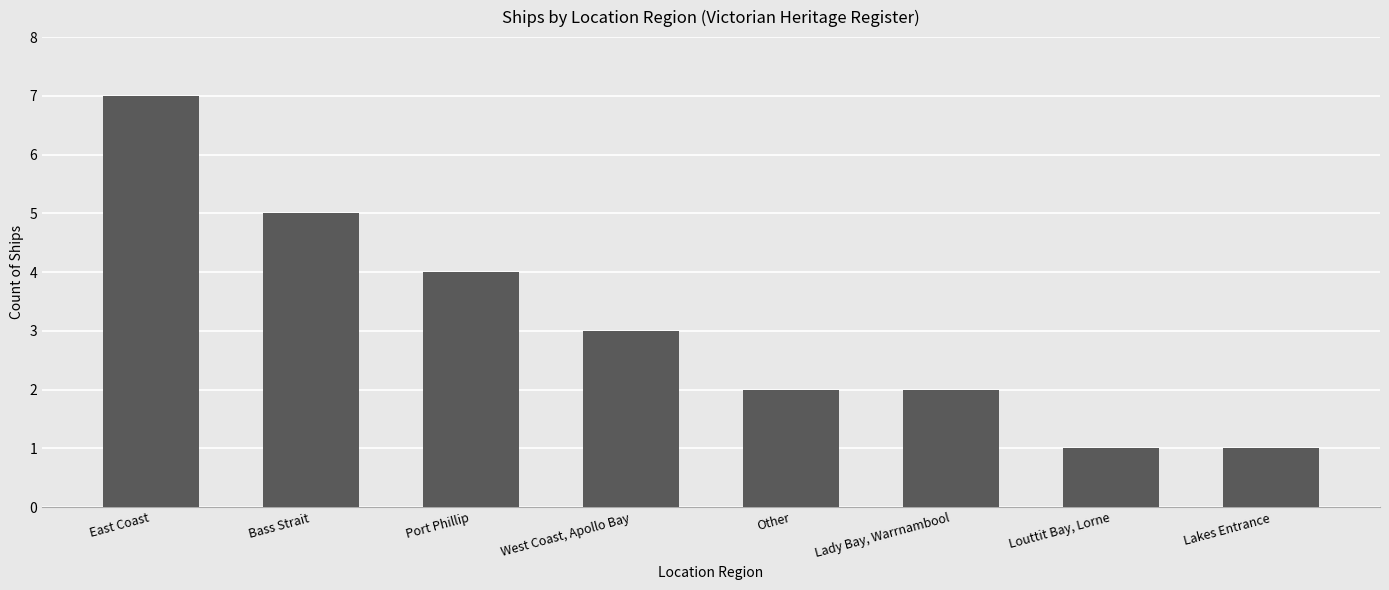

What is the difference between the second highest and second lowest values?

4